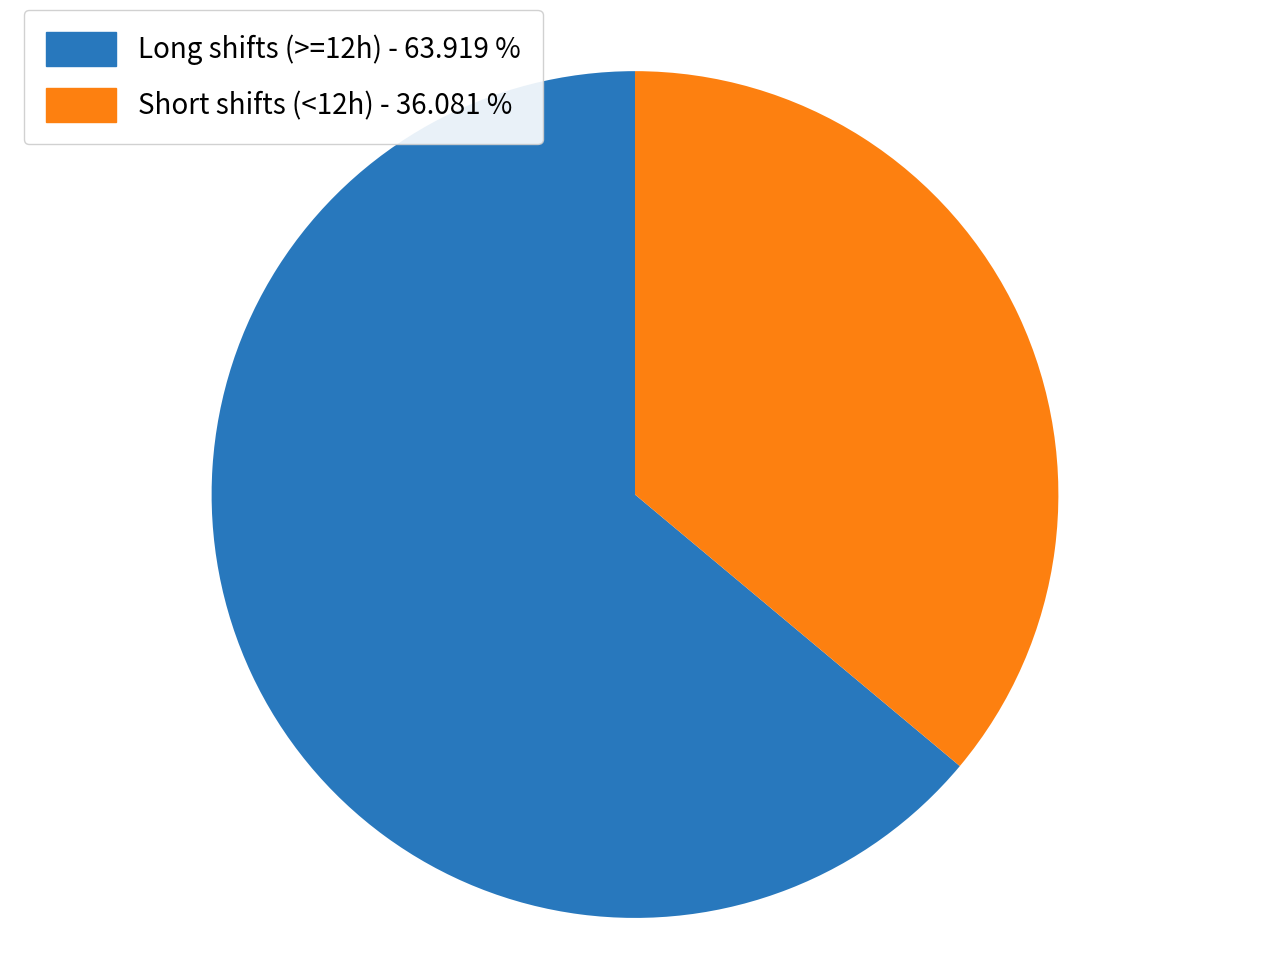

Which slice is the largest?

Long shifts (>=12h) - 63.919 %